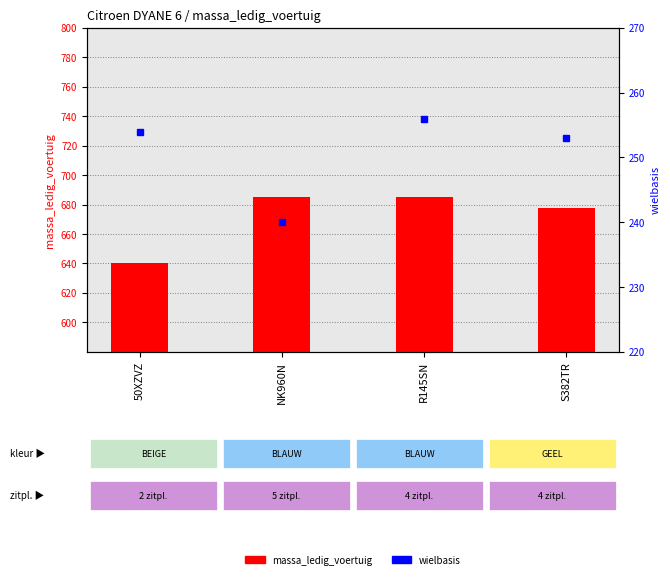

Which label corresponds to the smallest value in the chart?

NK960N